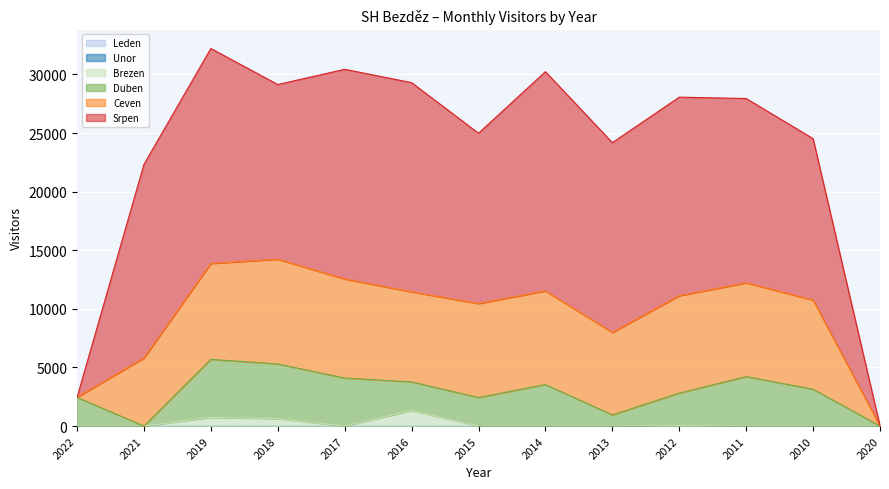

At which category does Srpen reach its first local peak?

2019